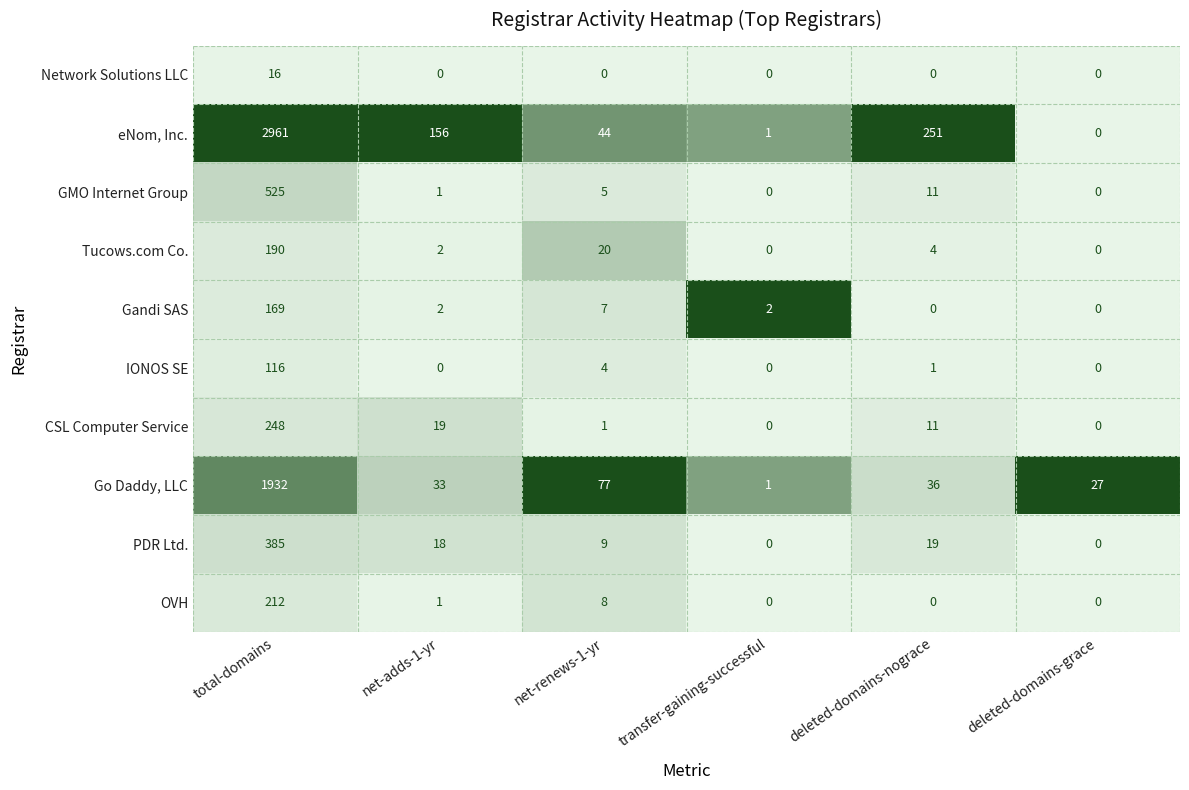

At total-domains, list the series in order from largest to smallest.

eNom, Inc., Go Daddy, LLC, GMO Internet Group, PDR Ltd., CSL Computer Service, OVH, Tucows.com Co., Gandi SAS, IONOS SE, Network Solutions LLC